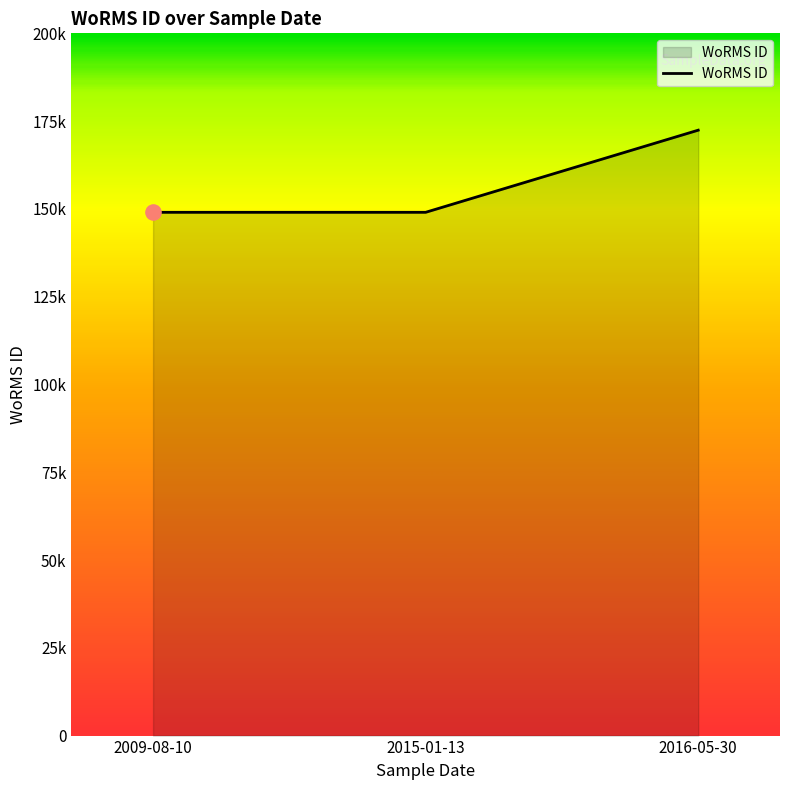

Approximately how many times larger is the value at 2016-05-30 compared to 2015-01-13?

1.2